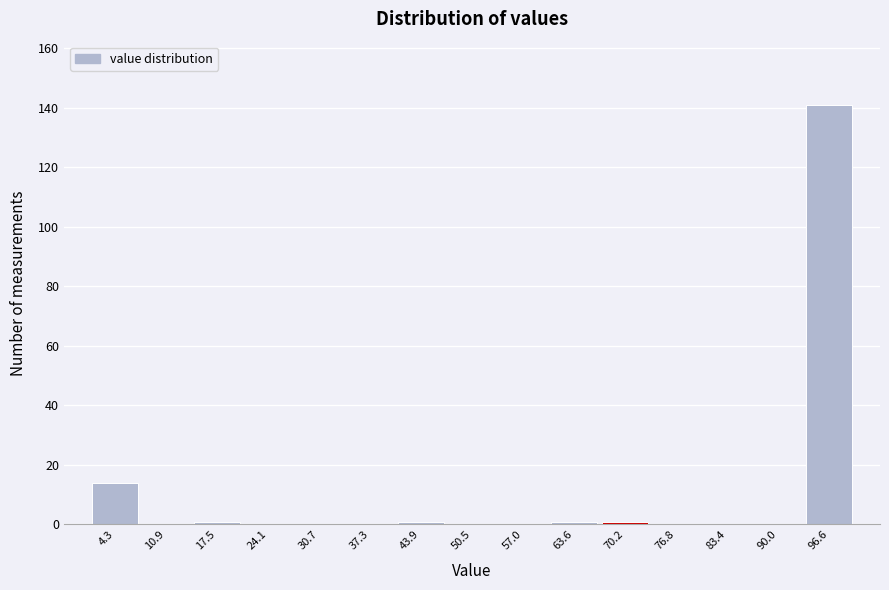

Over which range of the x-axis is the bar tallest?

93 to 100